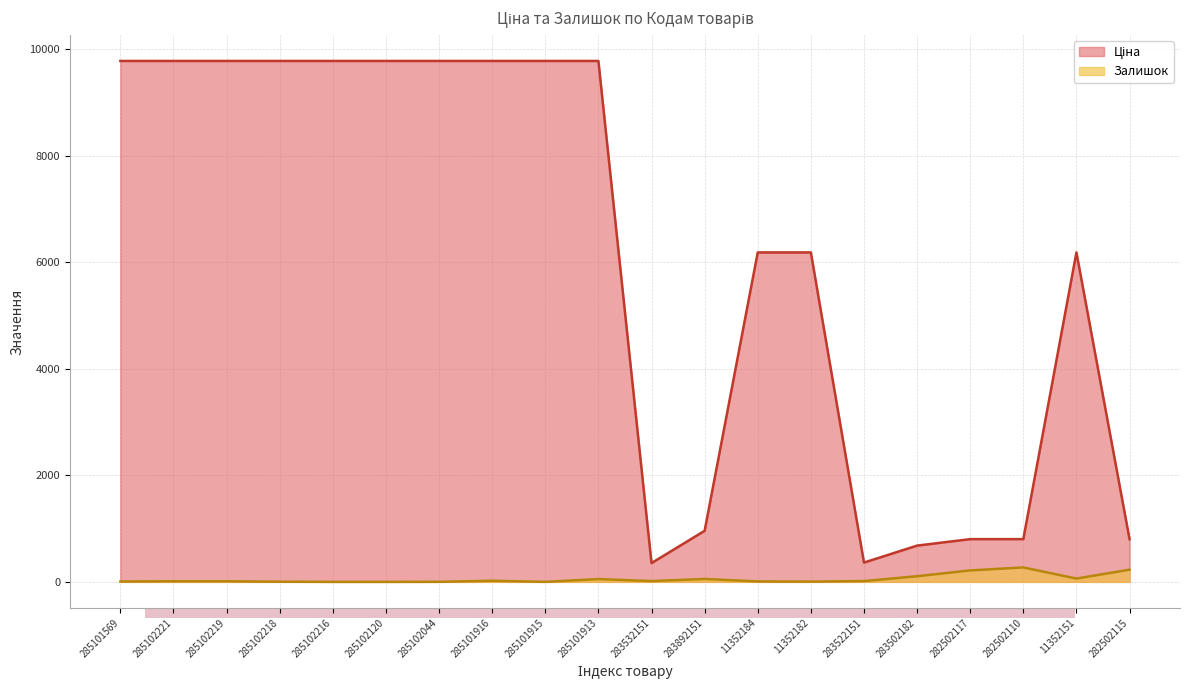

Which series changed the most between 285102216 and 285102044?

Залишок